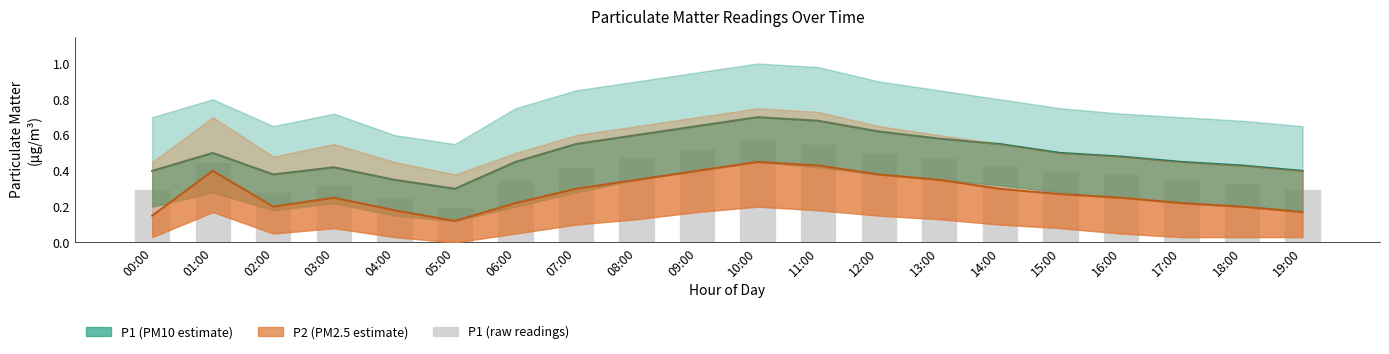

Which series has the widest spread of values?

P1